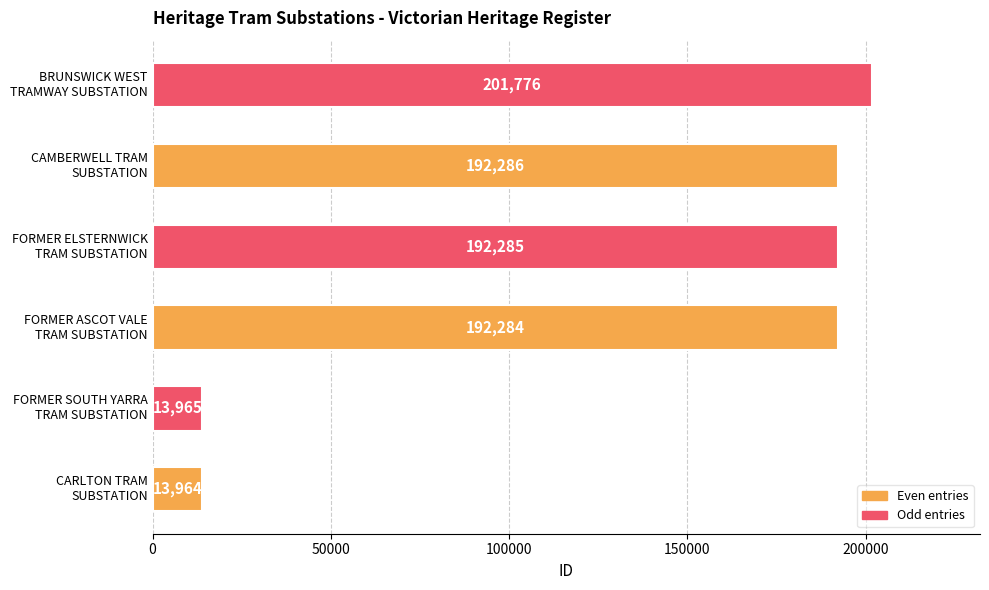

Reading bottom to top, transcribe all the data shown in this chart.

13964	13965	192284	192285	192286	201776